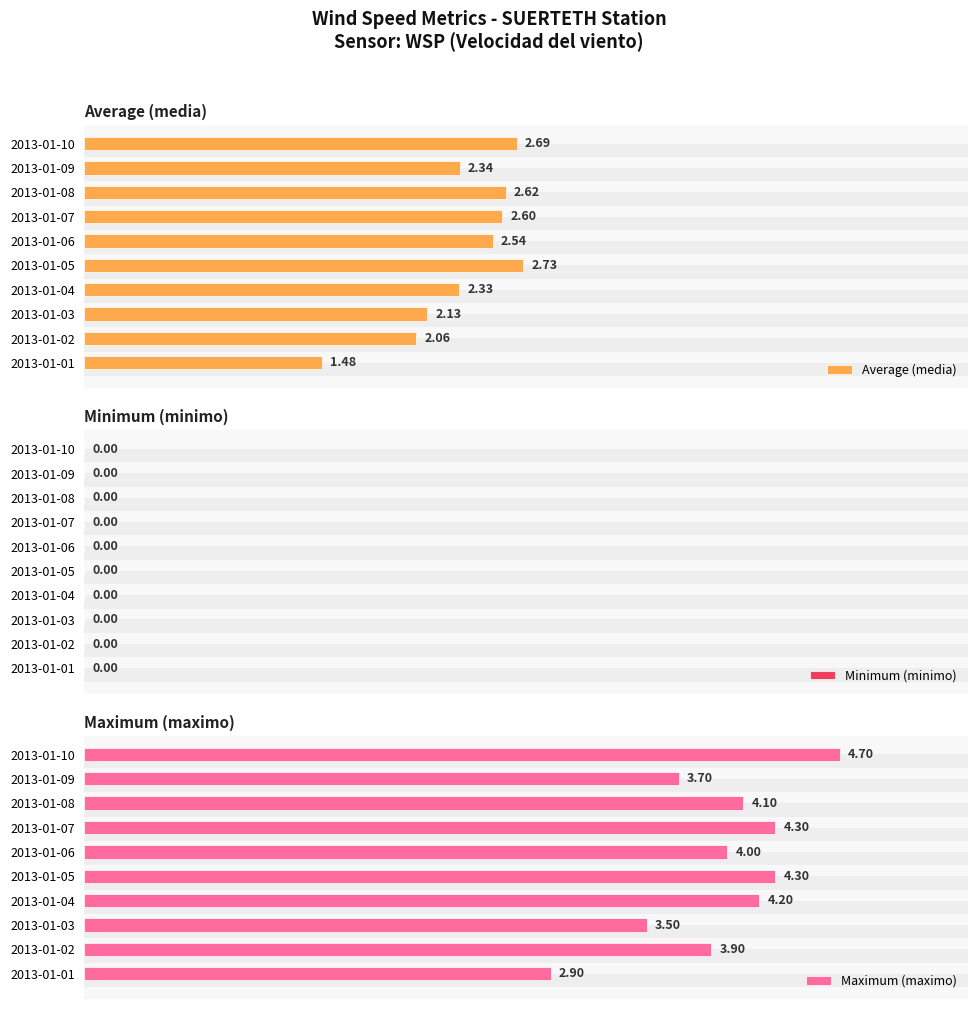

What is the highest value of the Average (media) series?

2.7